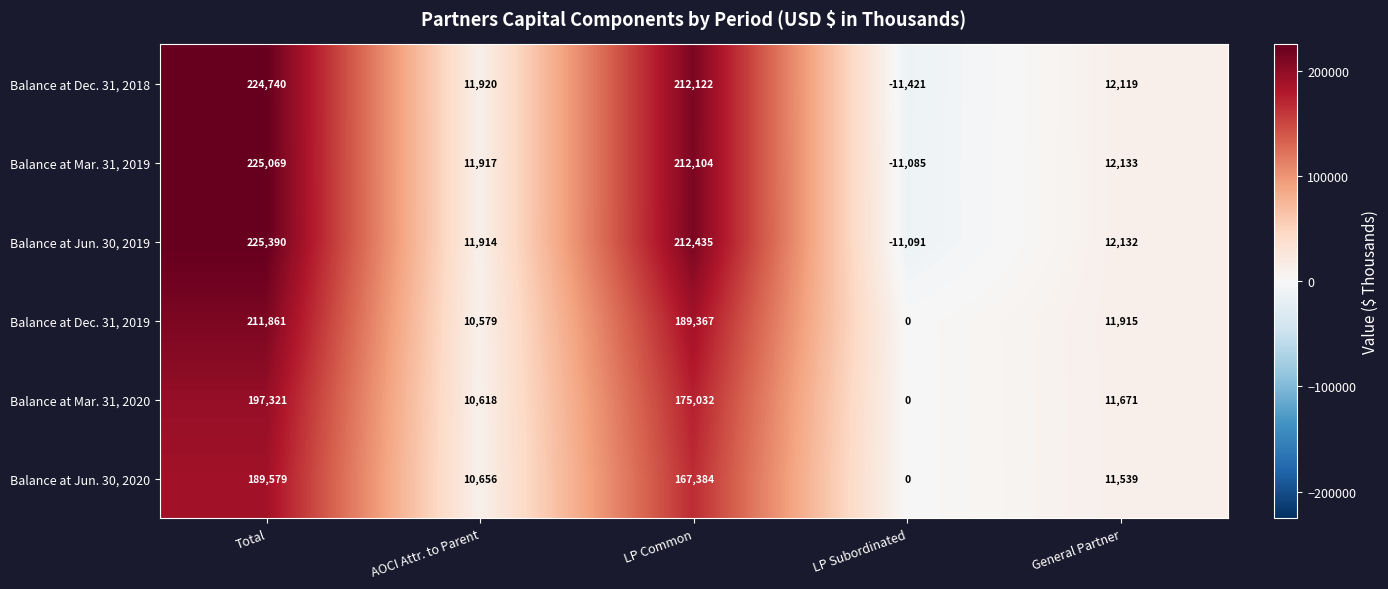

What is the total value across all series at LP Subordinated?

-33597